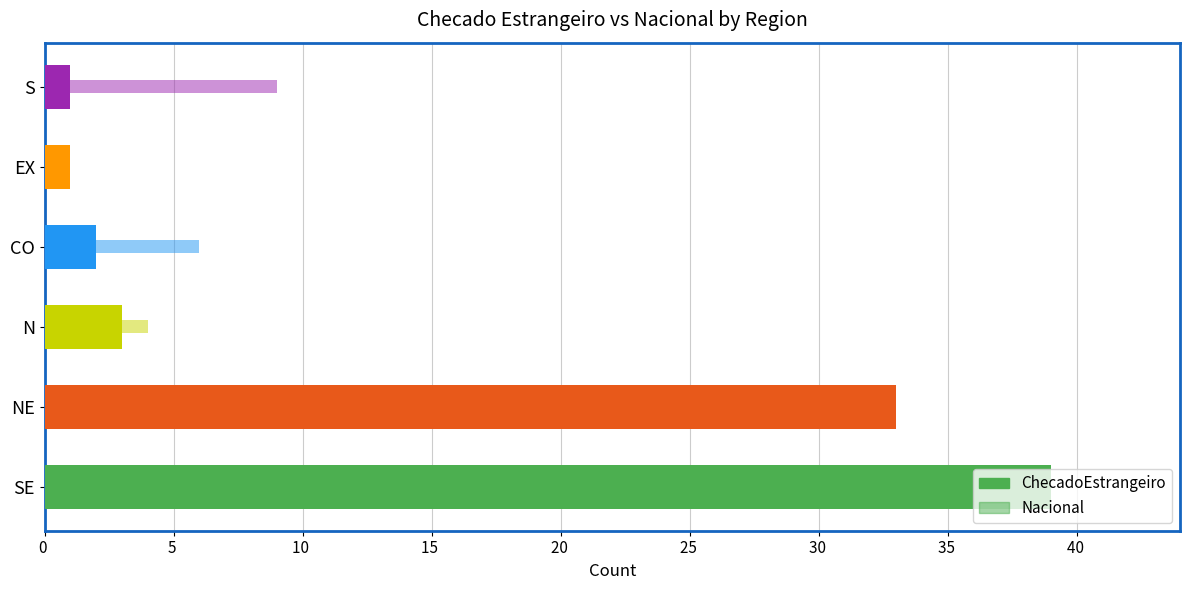

What are all the series names shown in the legend?

ChecadoEstrangeiro, Nacional